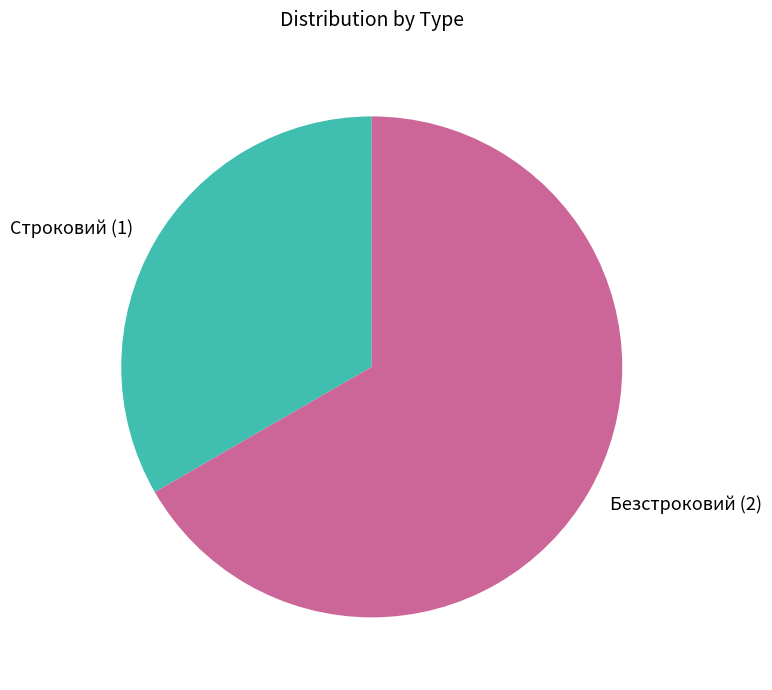

Approximately how many times larger is the value at Безстроковий compared to Строковий?

2.0